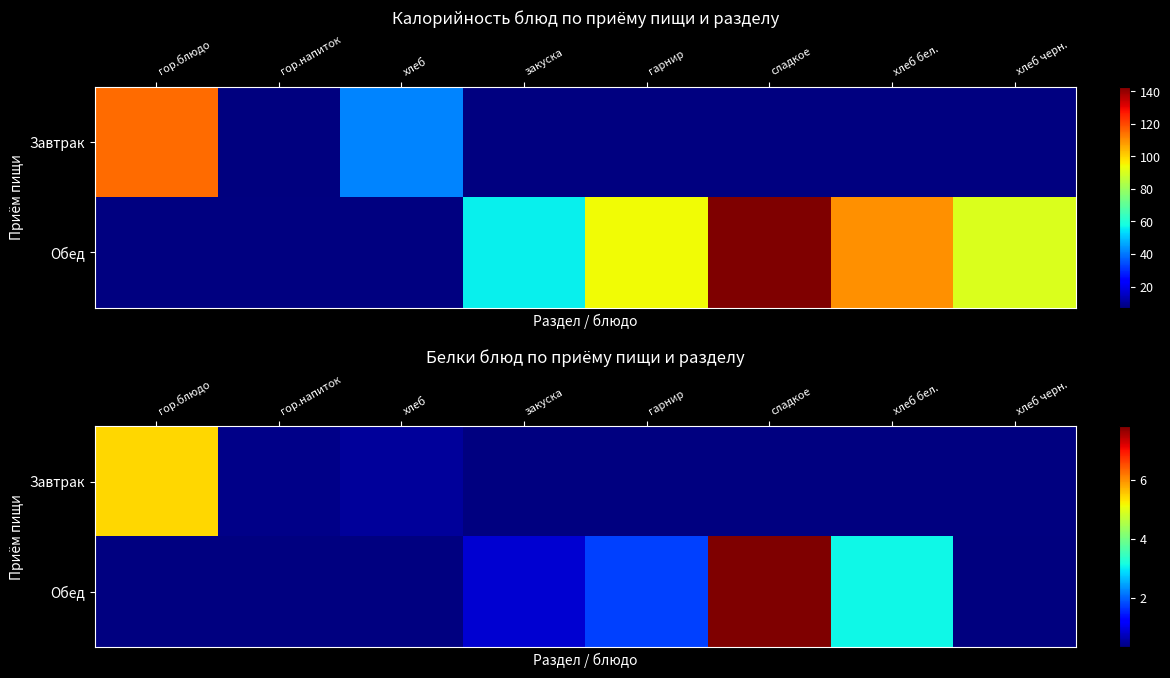

At which category does the chart reach its minimum across all series?

хлеб черн.